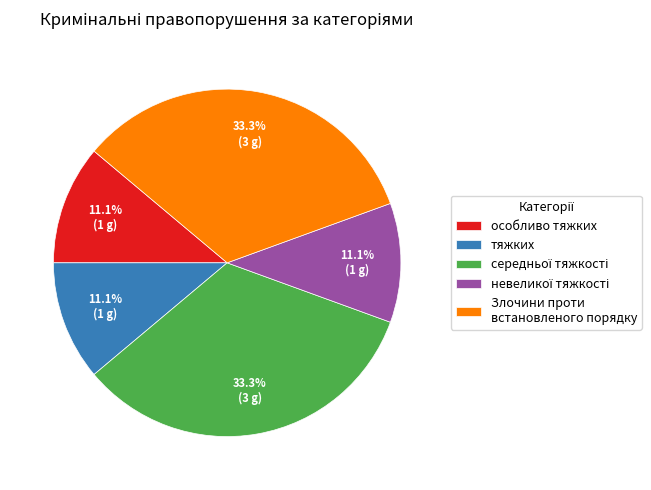

Does any single category account for the majority?

No